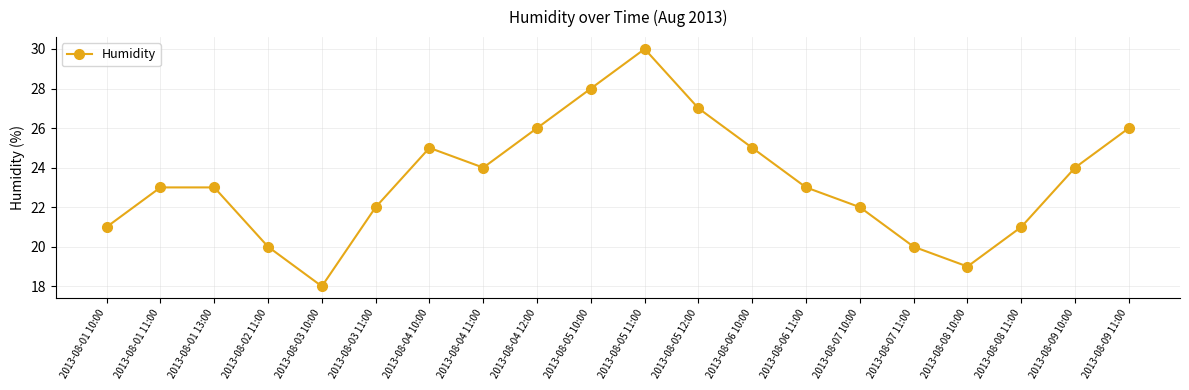

Does the chart have visible grid lines?

Yes